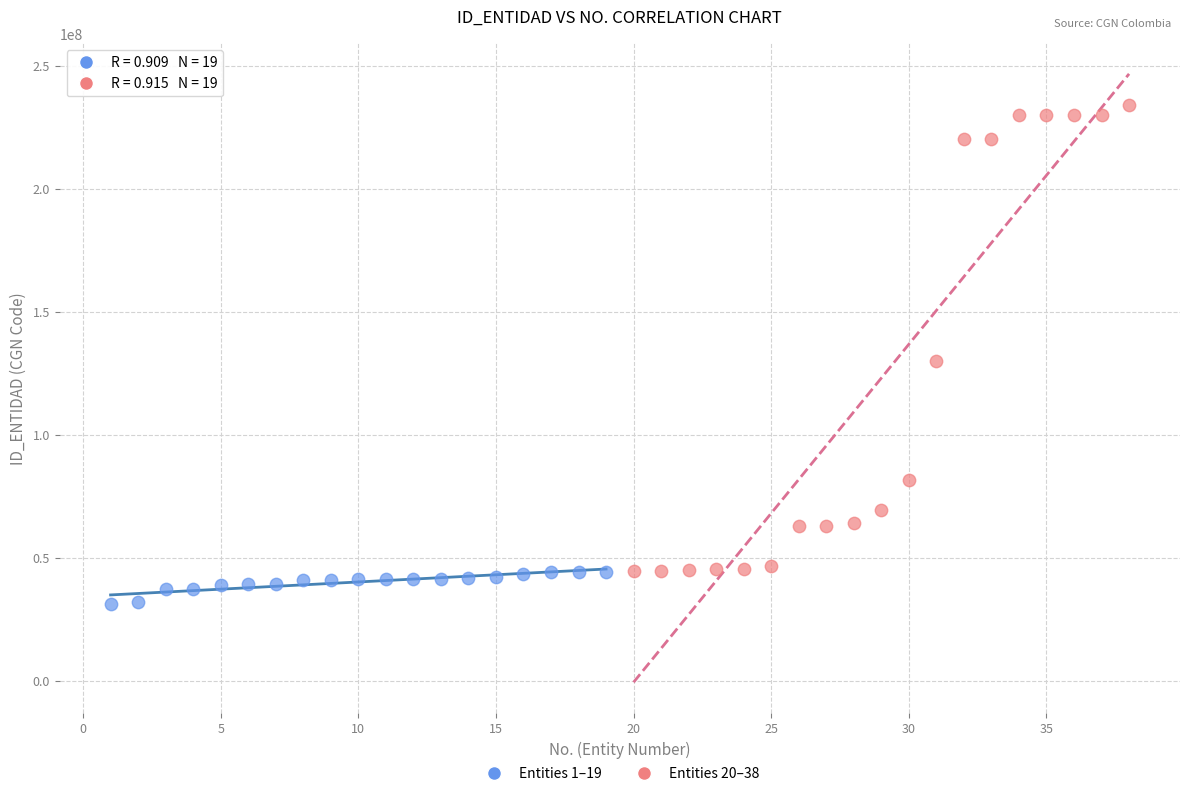

What are all the series names shown in the legend?

Entities 1–19, Entities 20–38